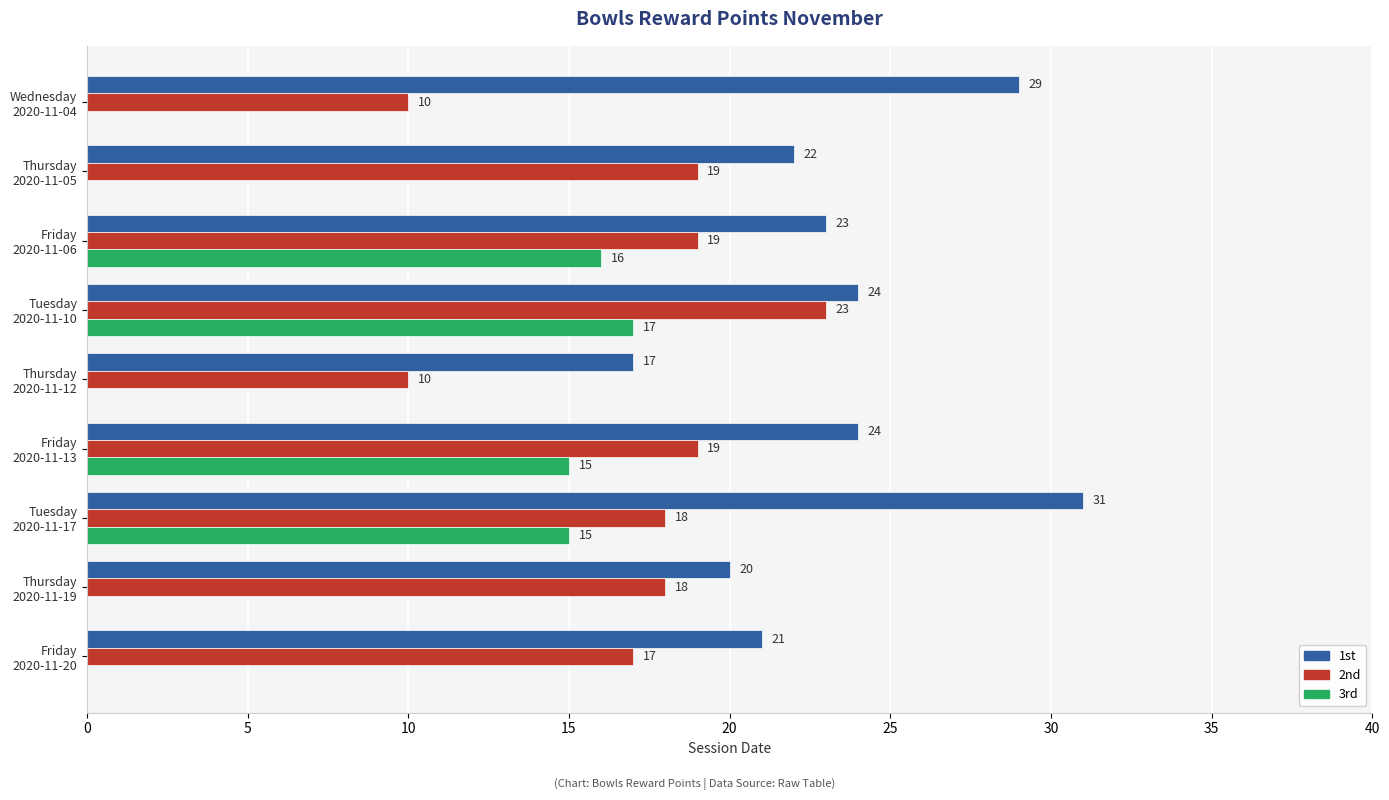

What are all the series names shown in the legend?

1st, 2nd, 3rd